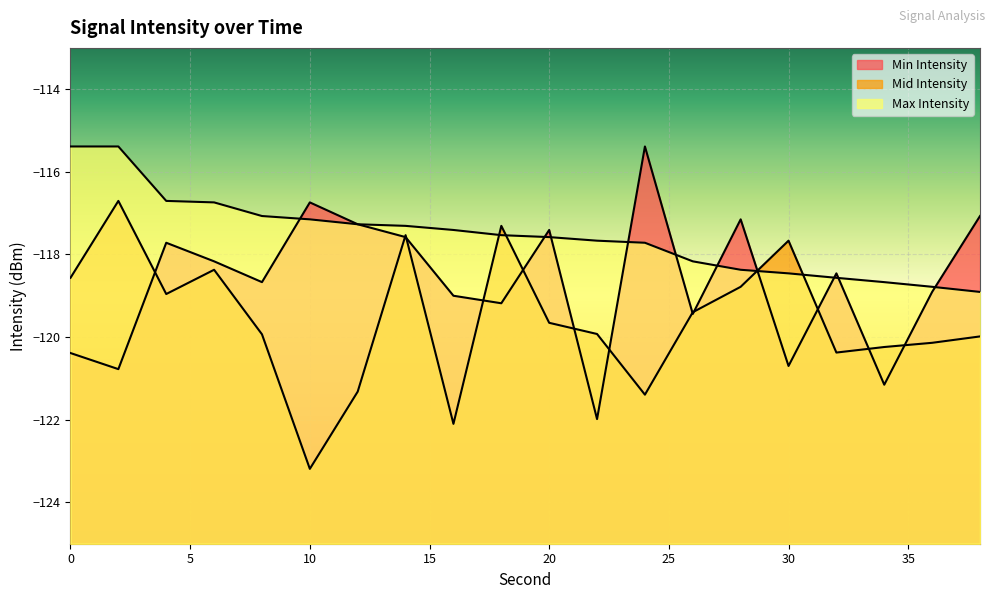

What are all the series names shown in the legend?

Min Intensity, Mid Intensity, Max Intensity